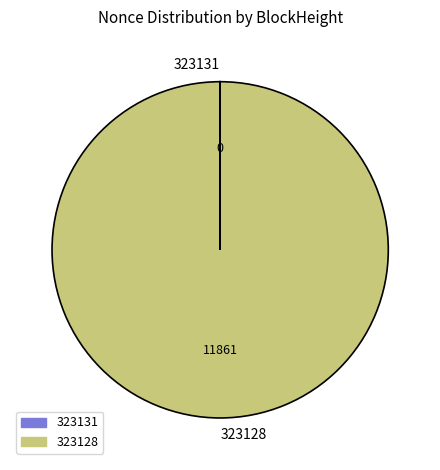

Is it true that 323128 is 100% of the pie?

True